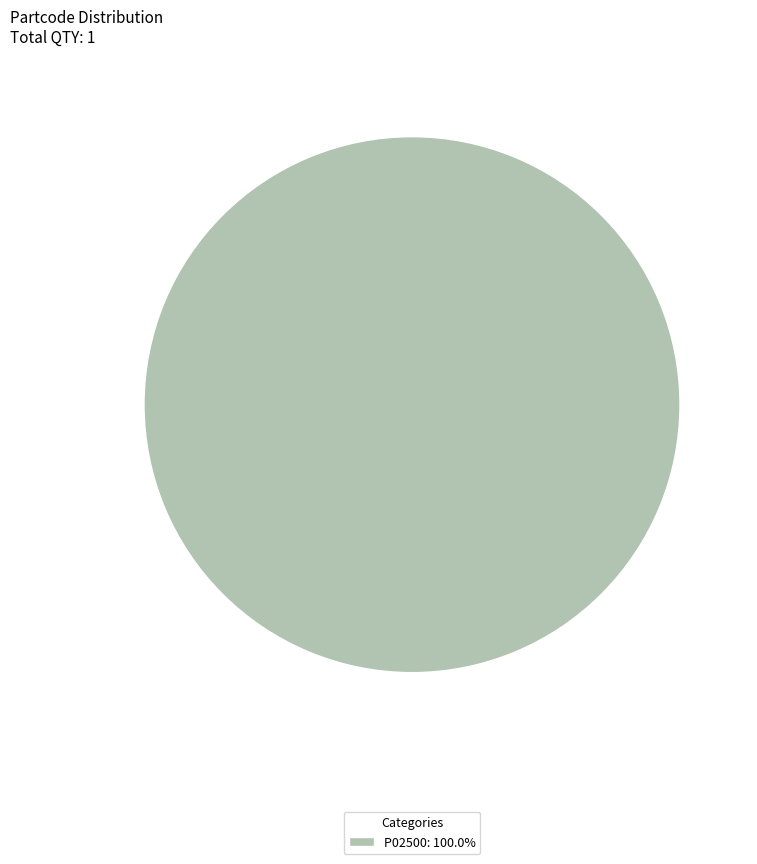

Does any single category account for the majority?

Yes